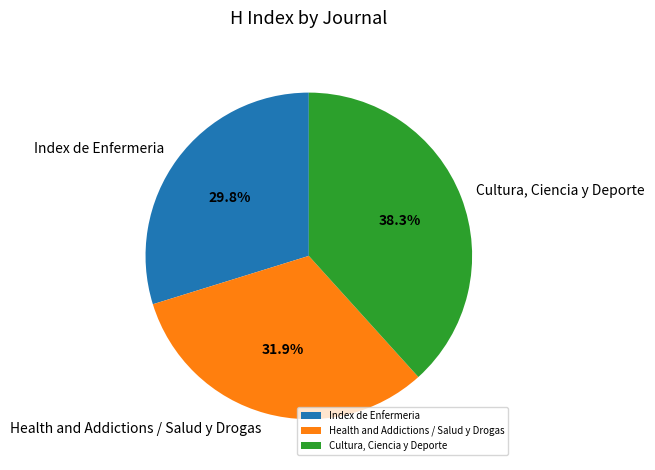

What portion of the pie excludes Cultura, Ciencia y Deporte?

61.7%